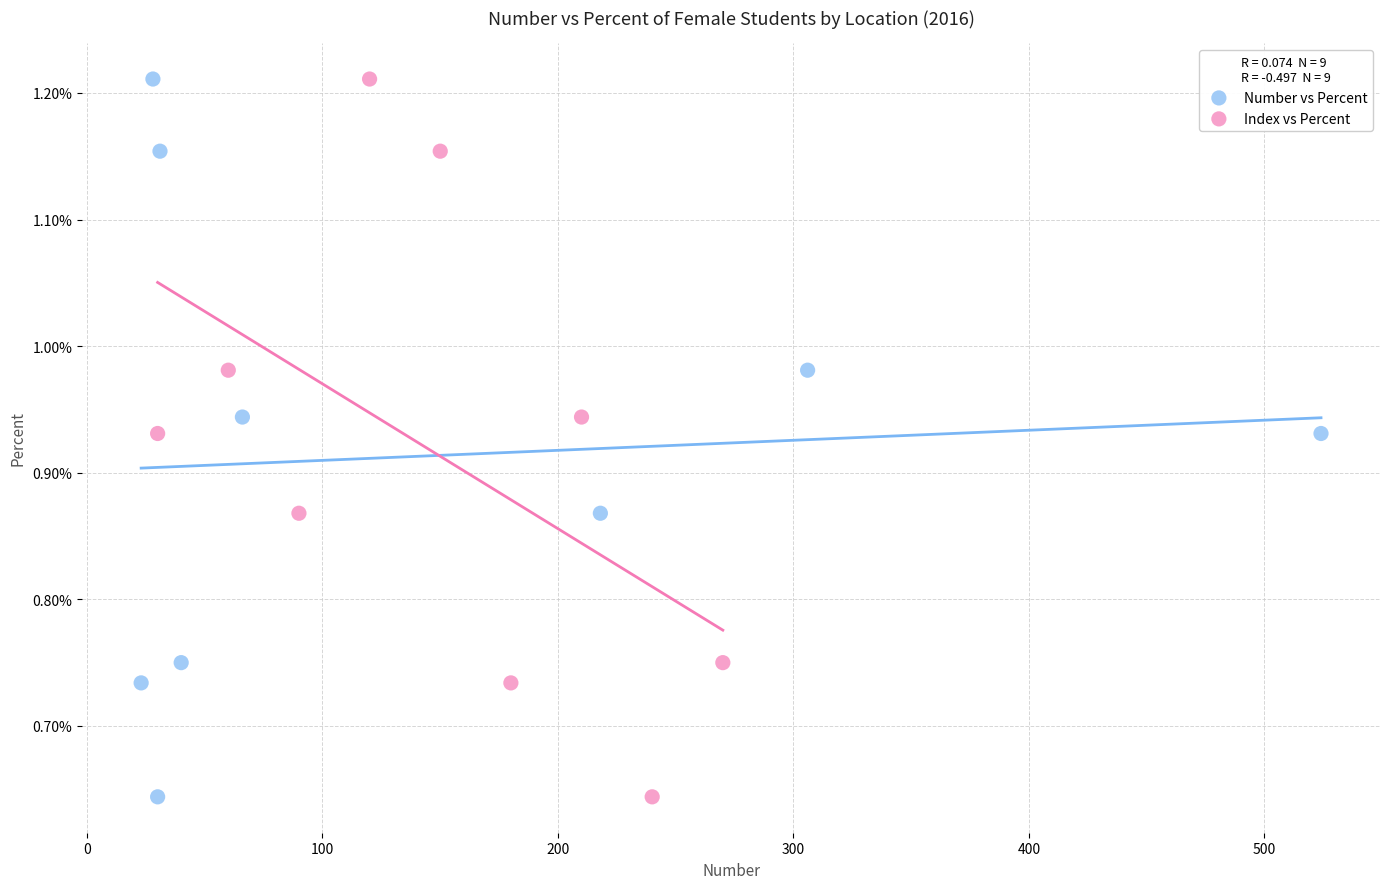

What are all the series names shown in the legend?

Number vs Percent, Index vs Percent